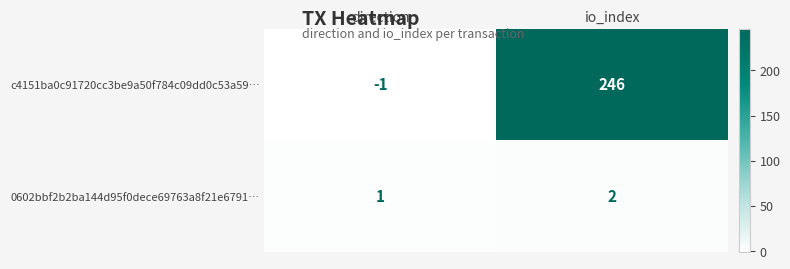

Is it true that c4151ba0c91720cc3be9a50f784c09dd0c53a59… equals -1 at direction?

True